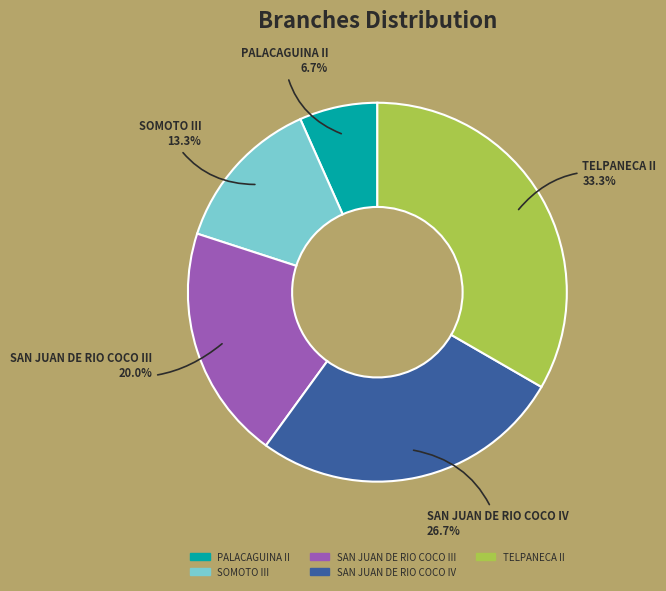

Does SOMOTO III account for over 50% of the chart?

No